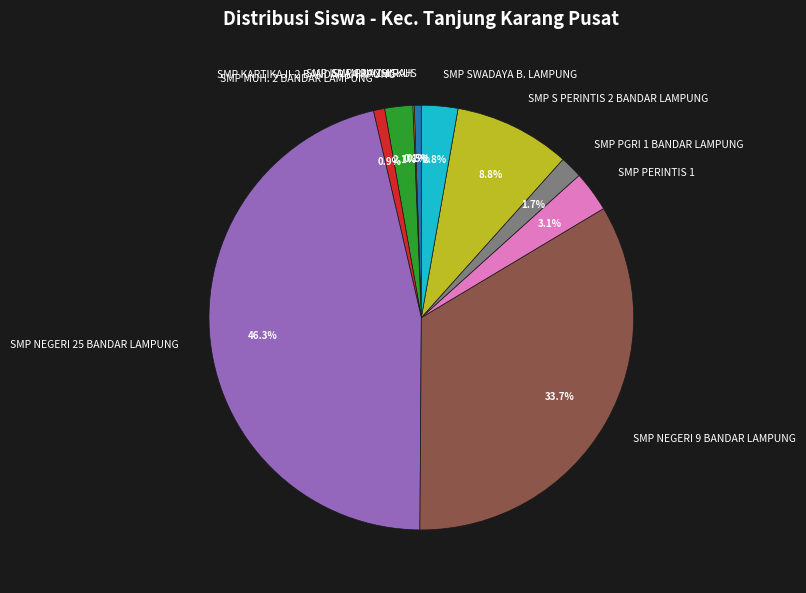

How much of the chart is everything except SMP SWADAYA B. LAMPUNG?

97.2%